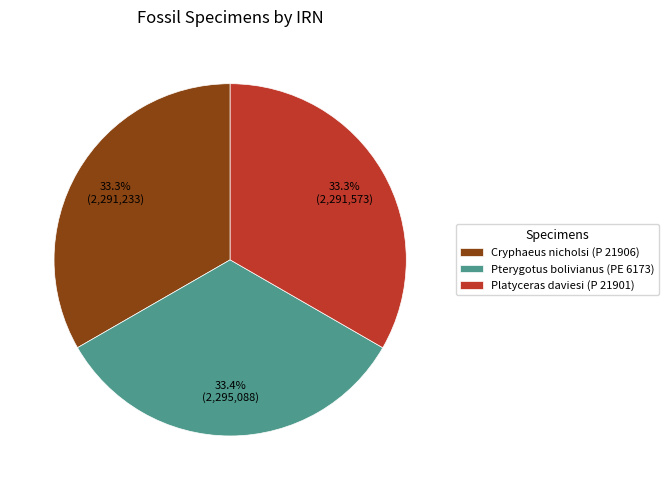

Is there a majority slice in this chart?

No